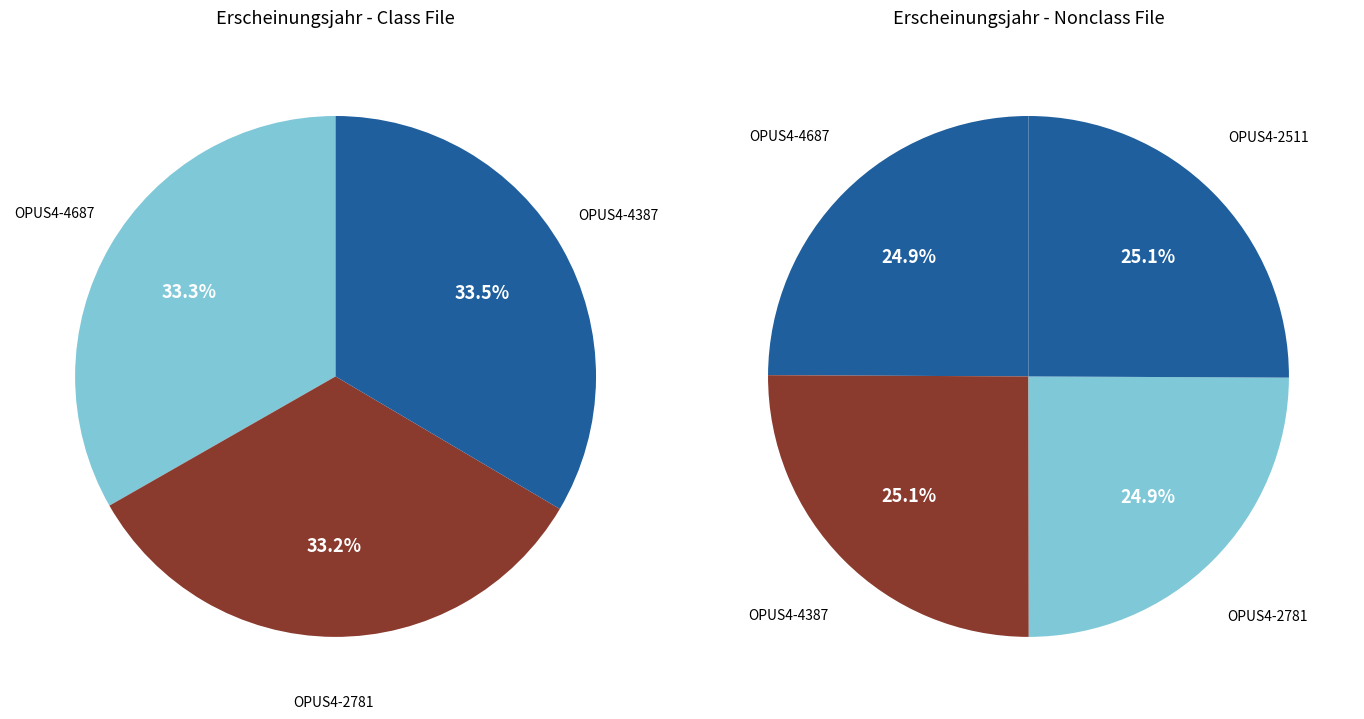

True or false: OPUS4-4387 accounts for 25% of the total.

True